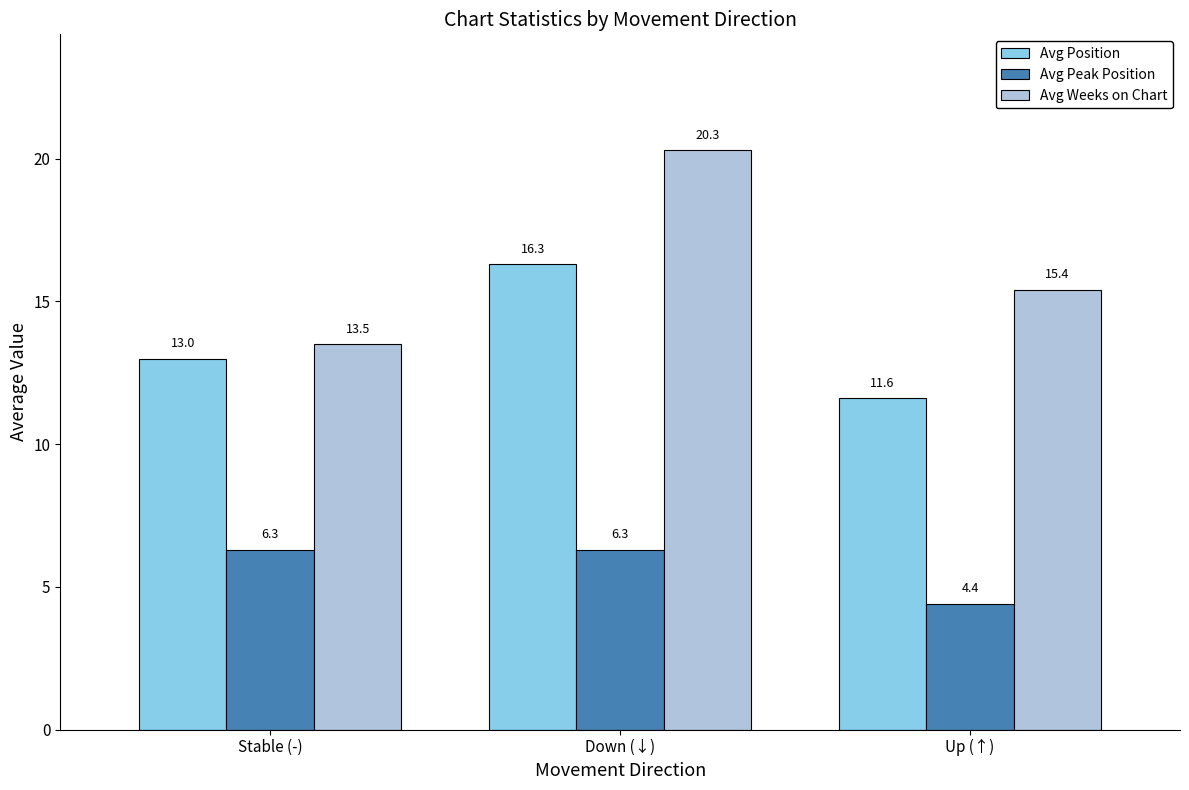

How many categories are shown in the chart?

3